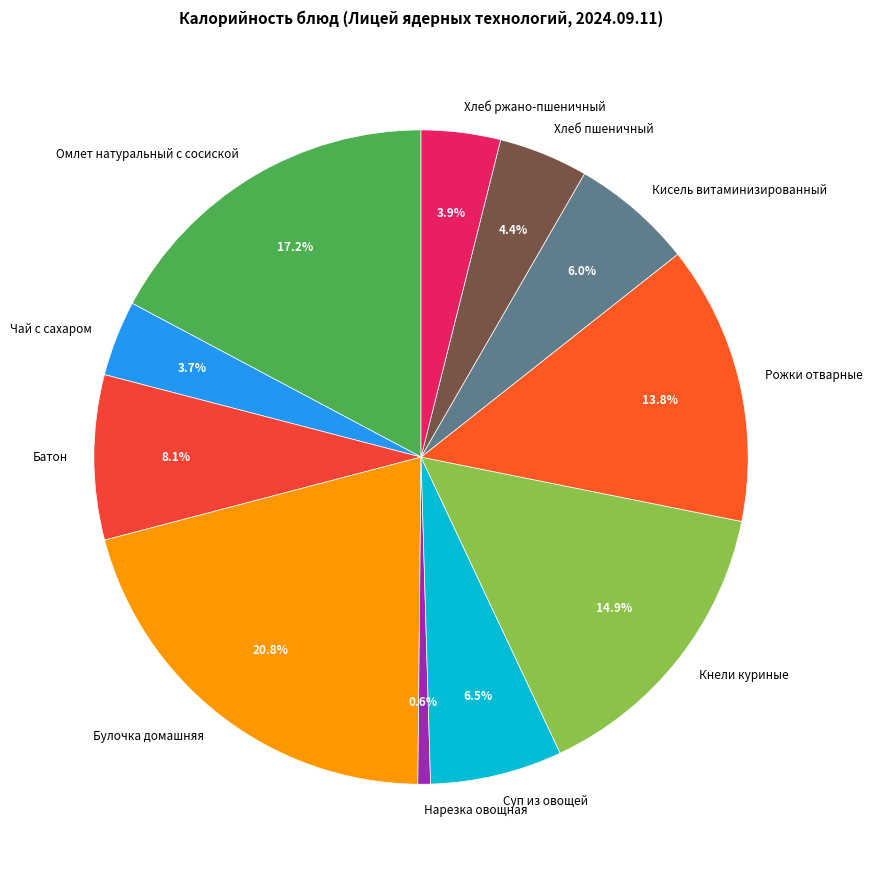

What is the ratio of the value at Хлеб пшеничный to the value at Кисель витаминизированный?

0.7